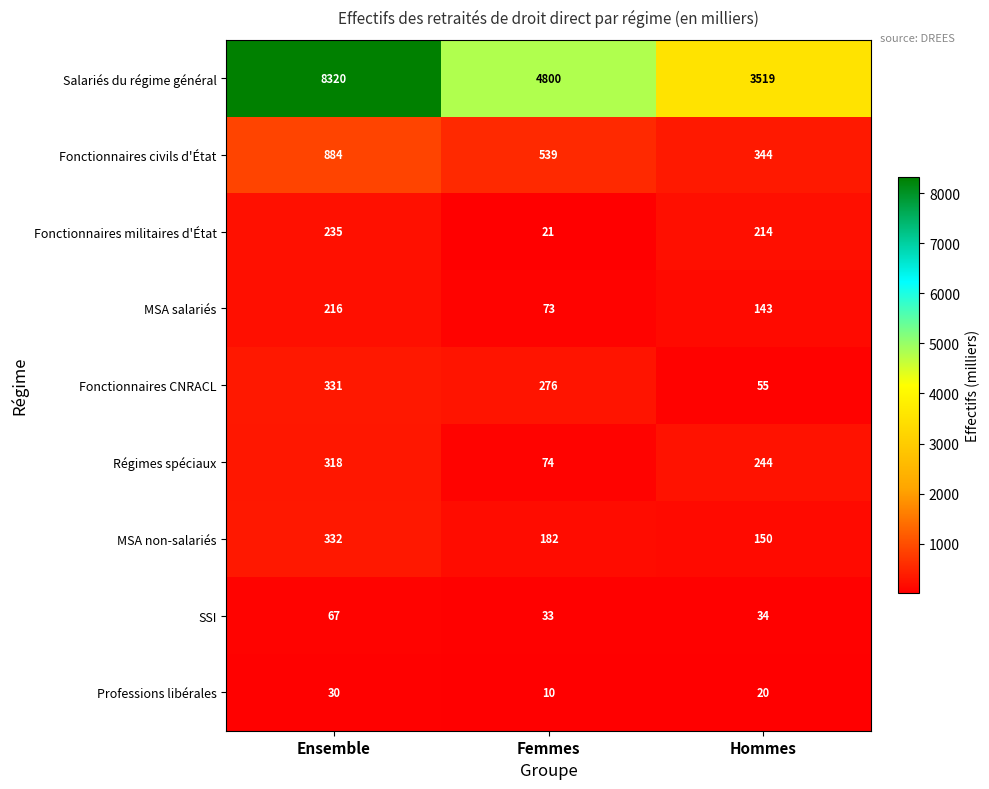

At Hommes, list the series in order from largest to smallest.

Salariés du régime général, Fonctionnaires civils d'État, Régimes spéciaux, Fonctionnaires militaires d'État, MSA non-salariés, MSA salariés, Fonctionnaires CNRACL, SSI, Professions libérales